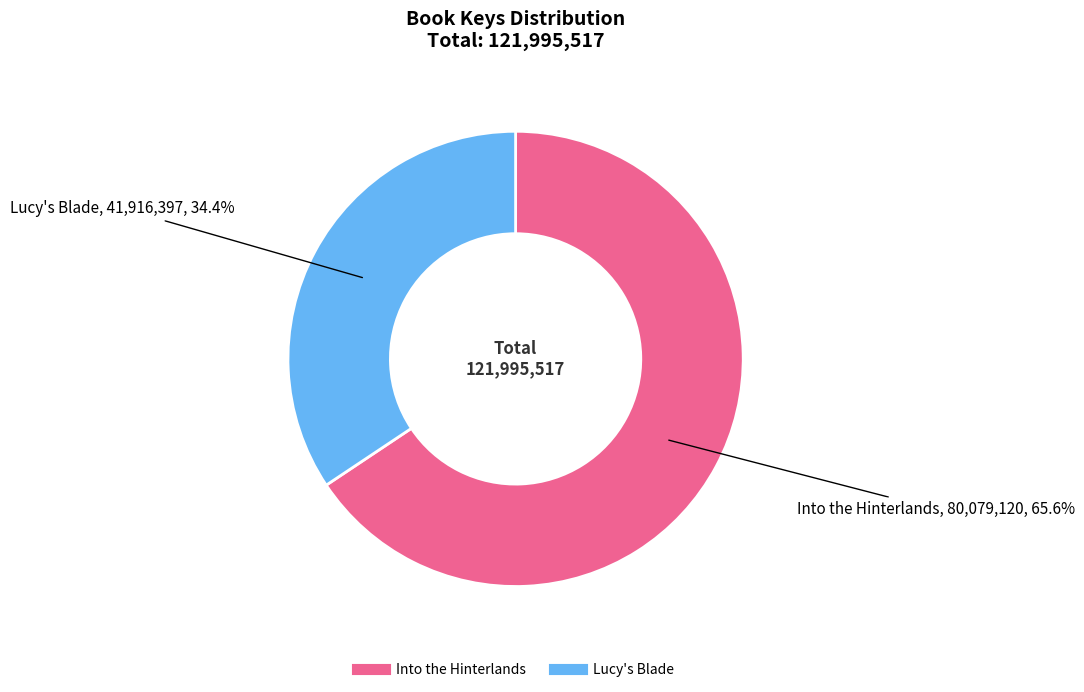

To the nearest percent, what is the difference between the Into the Hinterlands and Lucy's Blade slice percentages?

31%